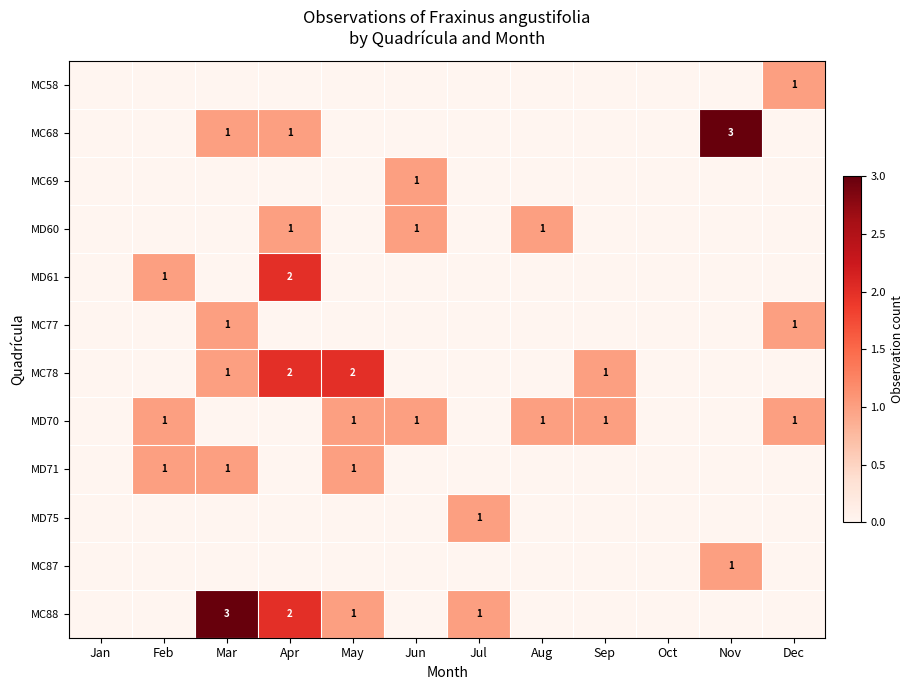

True or false: MC88 has a value of 1 at May.

True